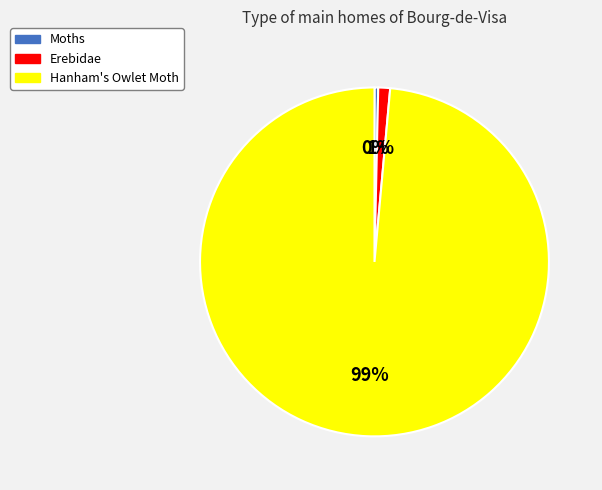

Is the sum of Hanham's Owlet Moth and Erebidae greater than half?

Yes